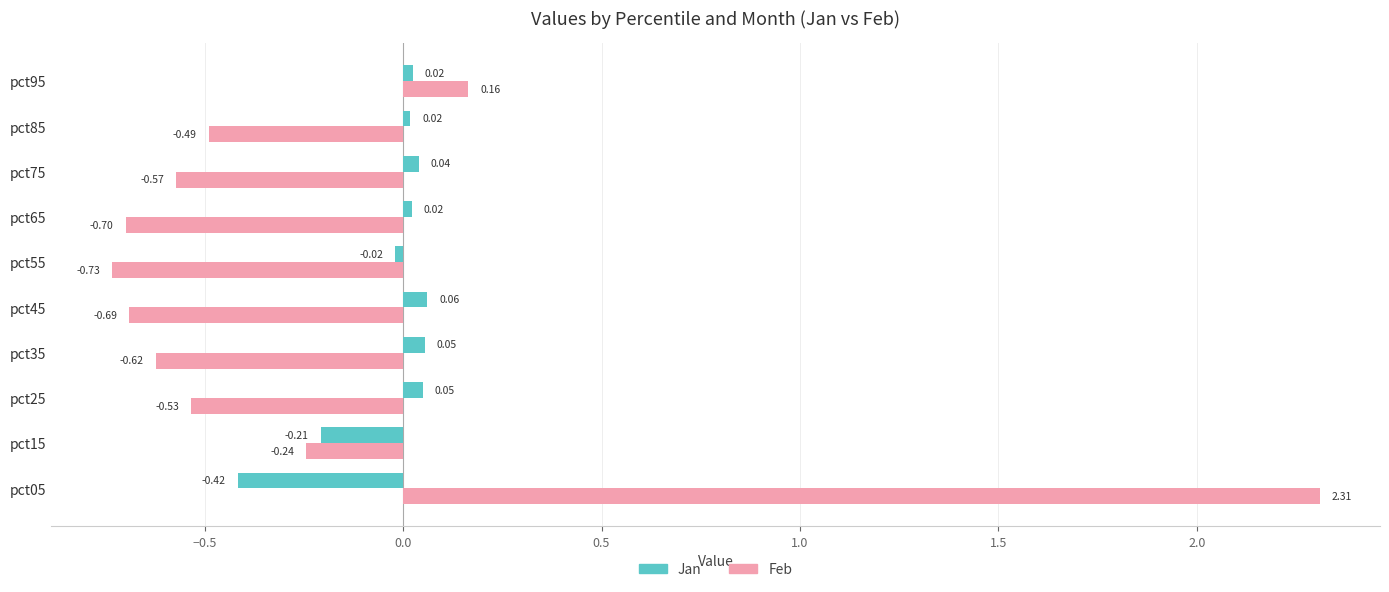

Is the value of Feb at pct65 greater than the value of Jan at pct45?

No